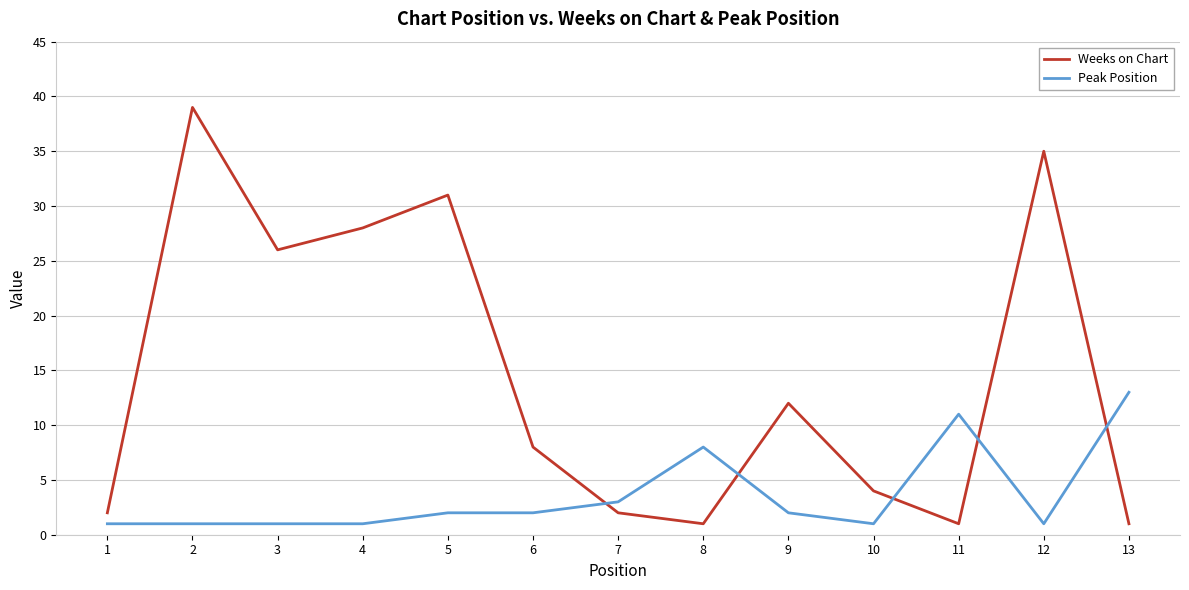

What is the difference between the maximum and minimum values in the Weeks on Chart series?

38